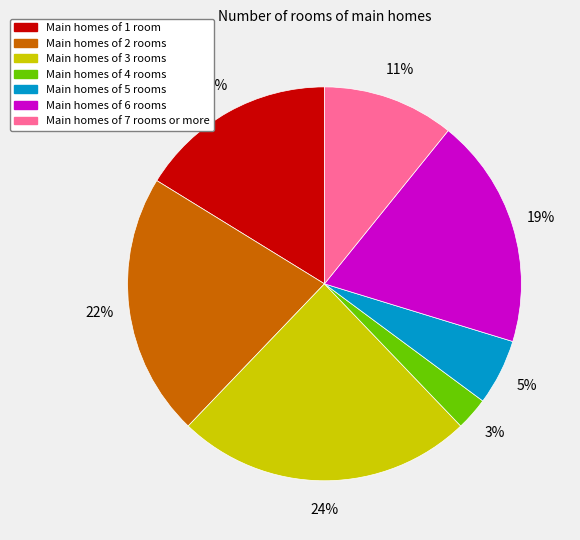

How many slices are in this pie chart?

7